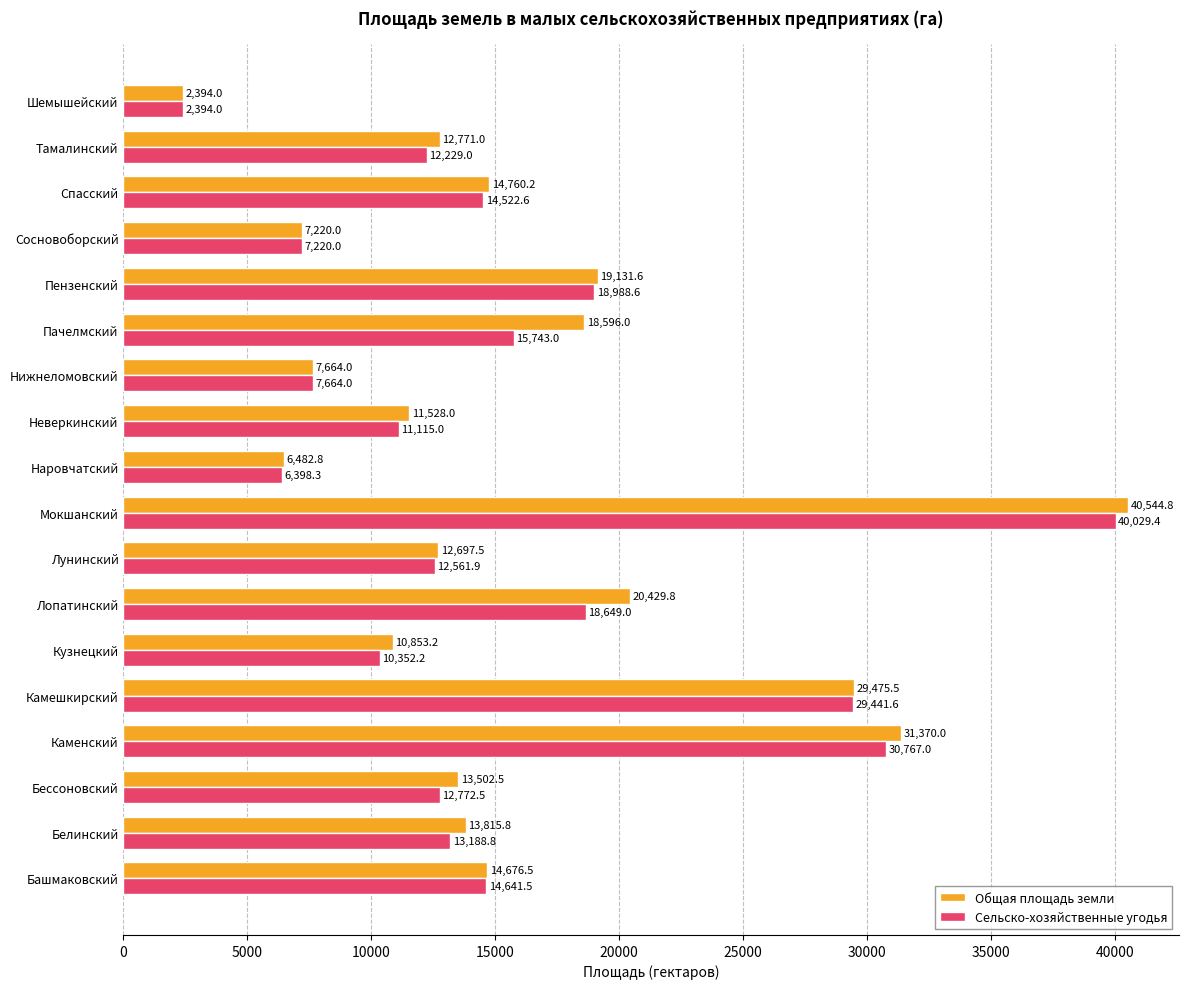

What is the average value of the Общая площадь земли series?

15995.2